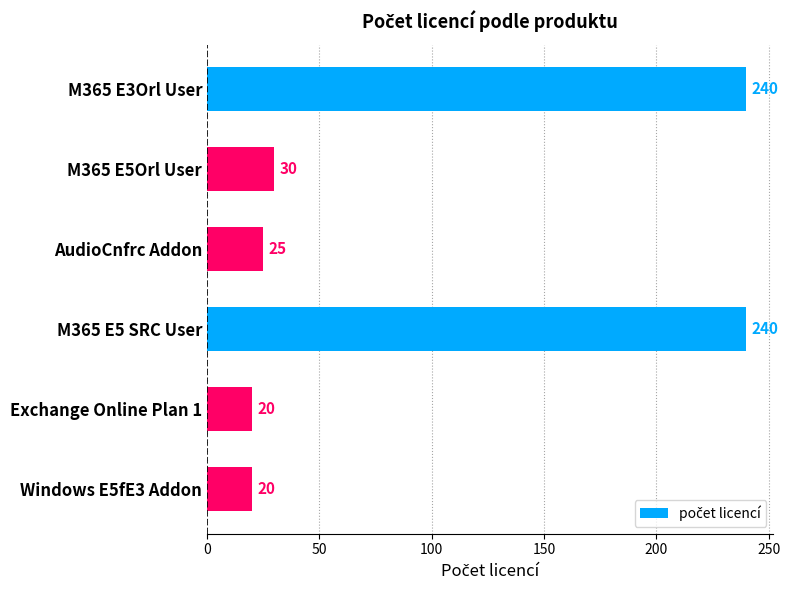

What is the average value?

96